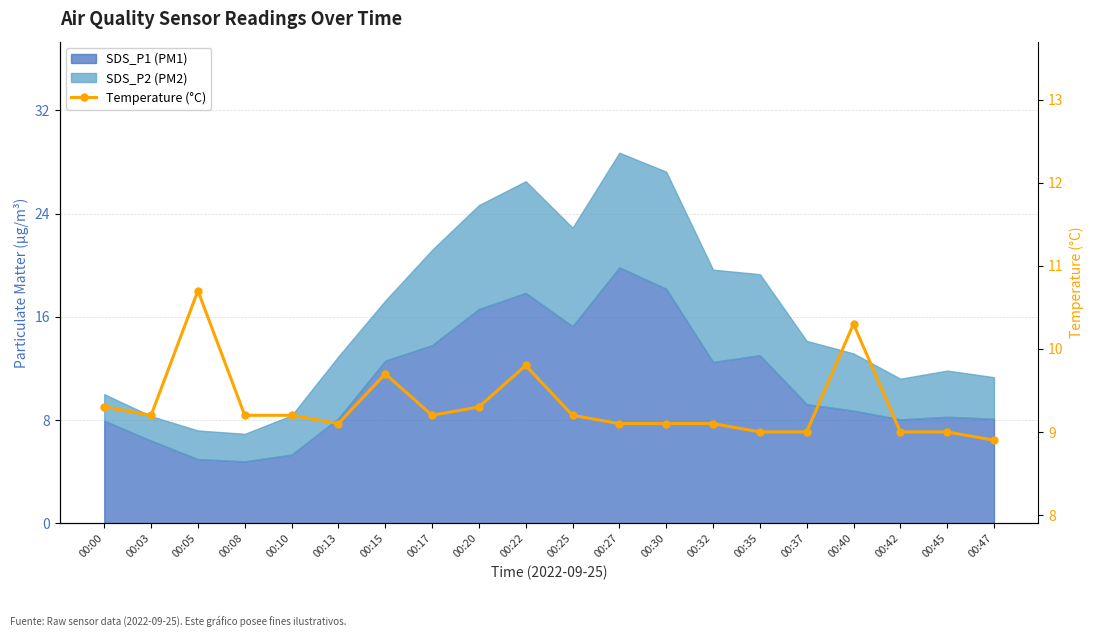

What is the value of the 14th point from the left?

9.1